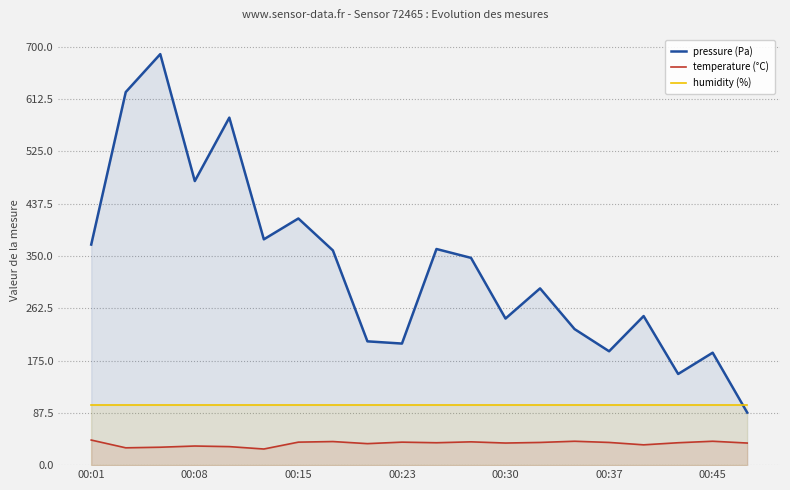

Which series ends up on top after the final intersection of humidity (%) and pressure (Pa)?

humidity (%)